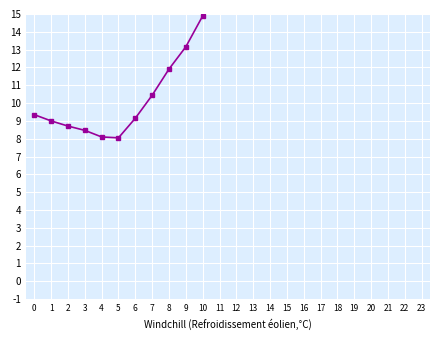

Which category has the lowest value across all series?

5